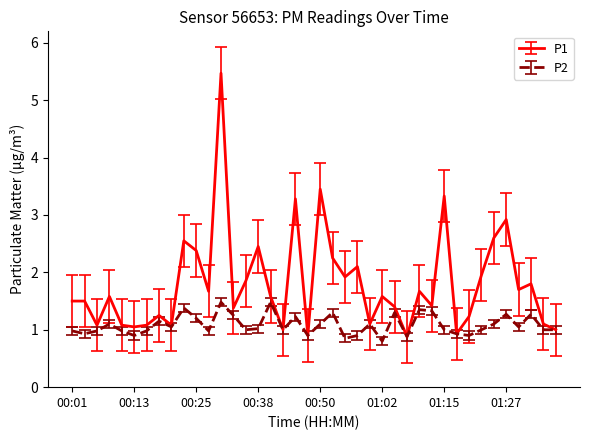

What is the maximum value shown in the chart?

5.5